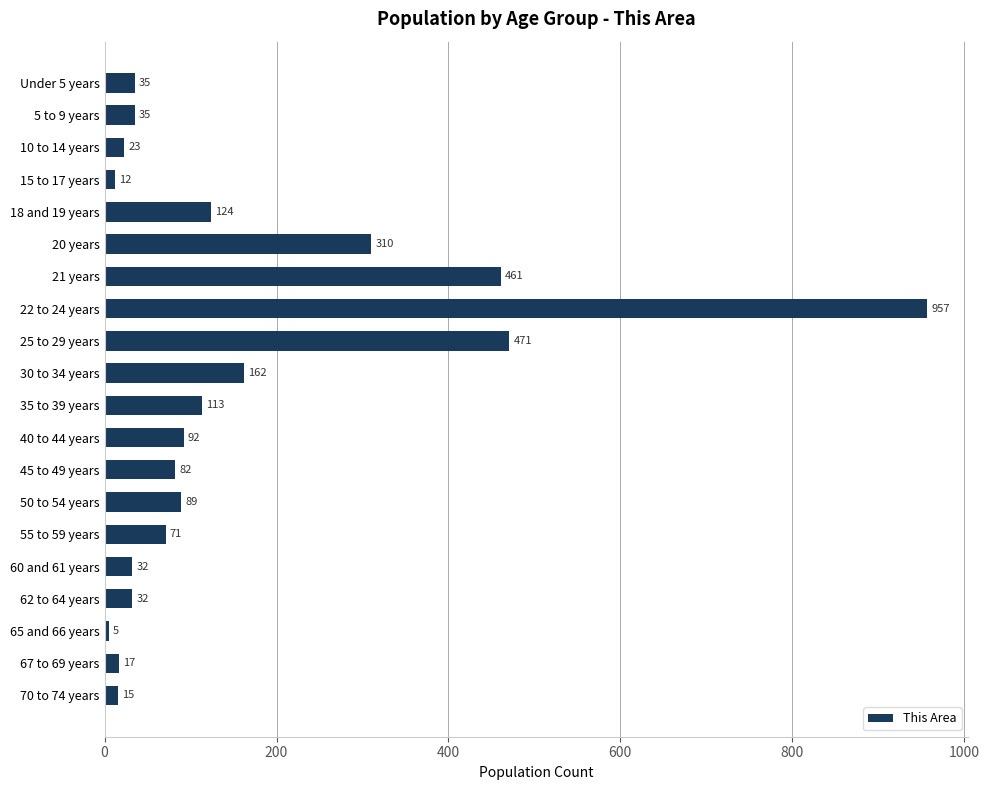

What is the ratio of the value at 50 to 54 years to the value at 55 to 59 years?

1.3